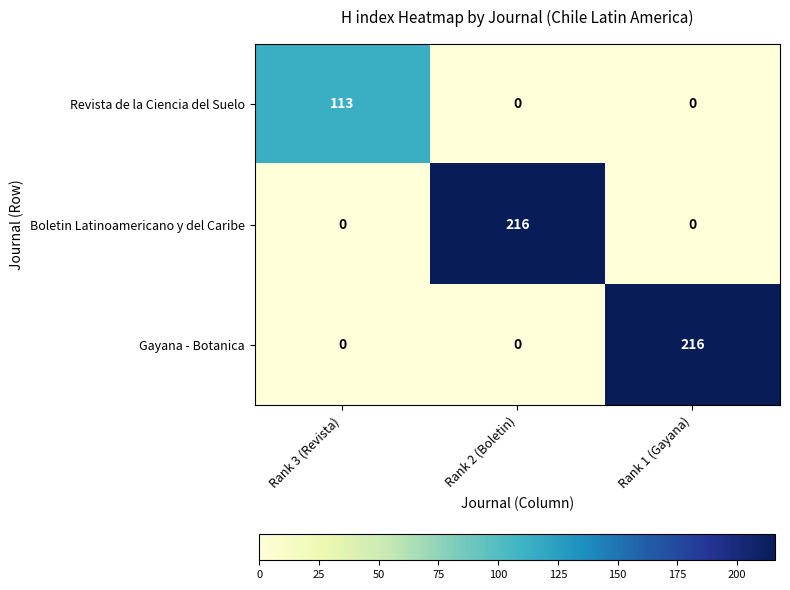

Count the Boletin Latinoamericano y del Caribe values in the range 0 to 216.

3